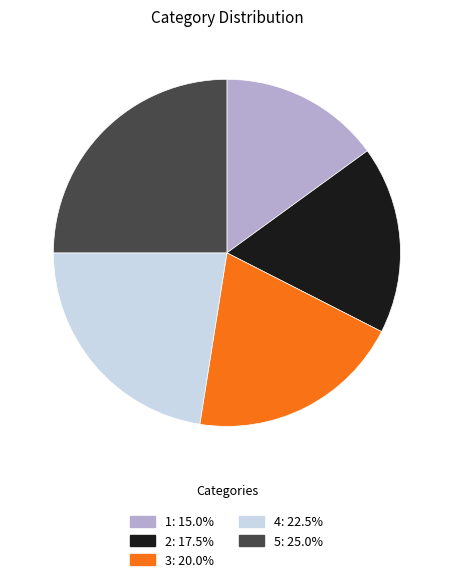

Is the sum of 5: 25.0% and 3: 20.0% greater than half?

No